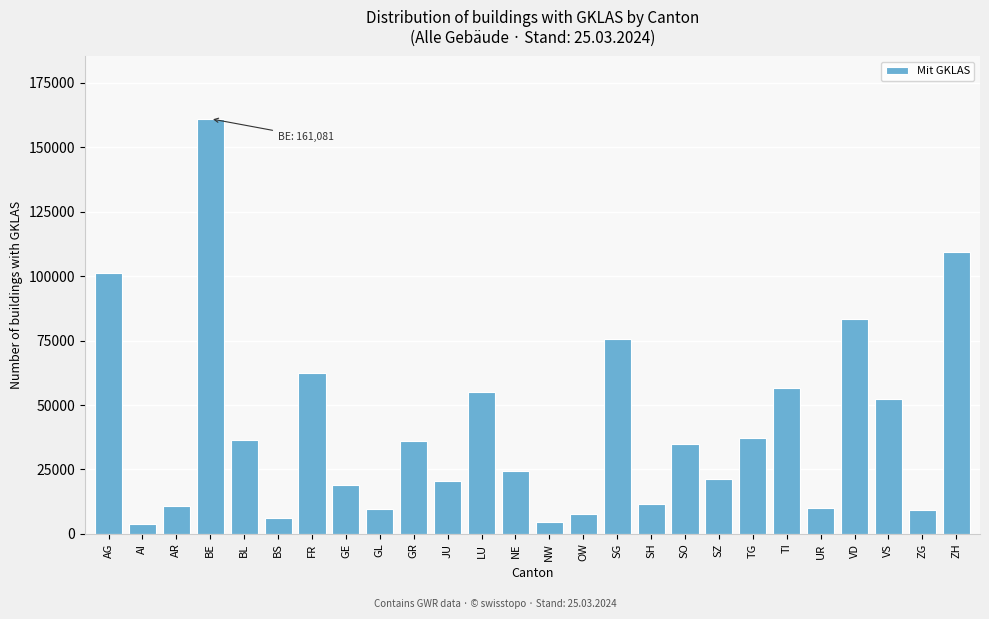

What is the ratio of the value at BS to the value at SH?

0.5